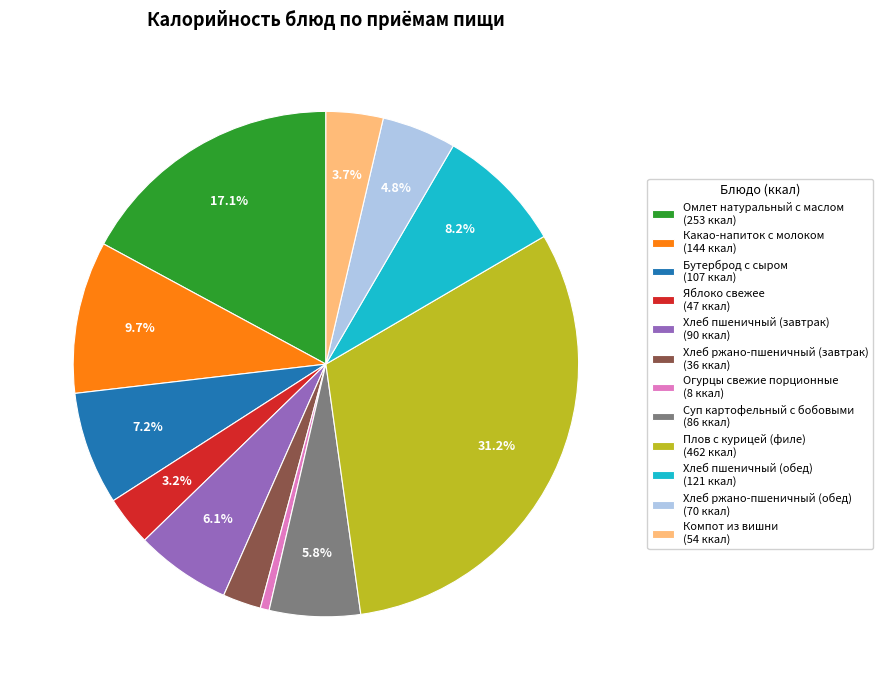

What portion of the pie excludes Суп картофельный с бобовыми?

94.2%